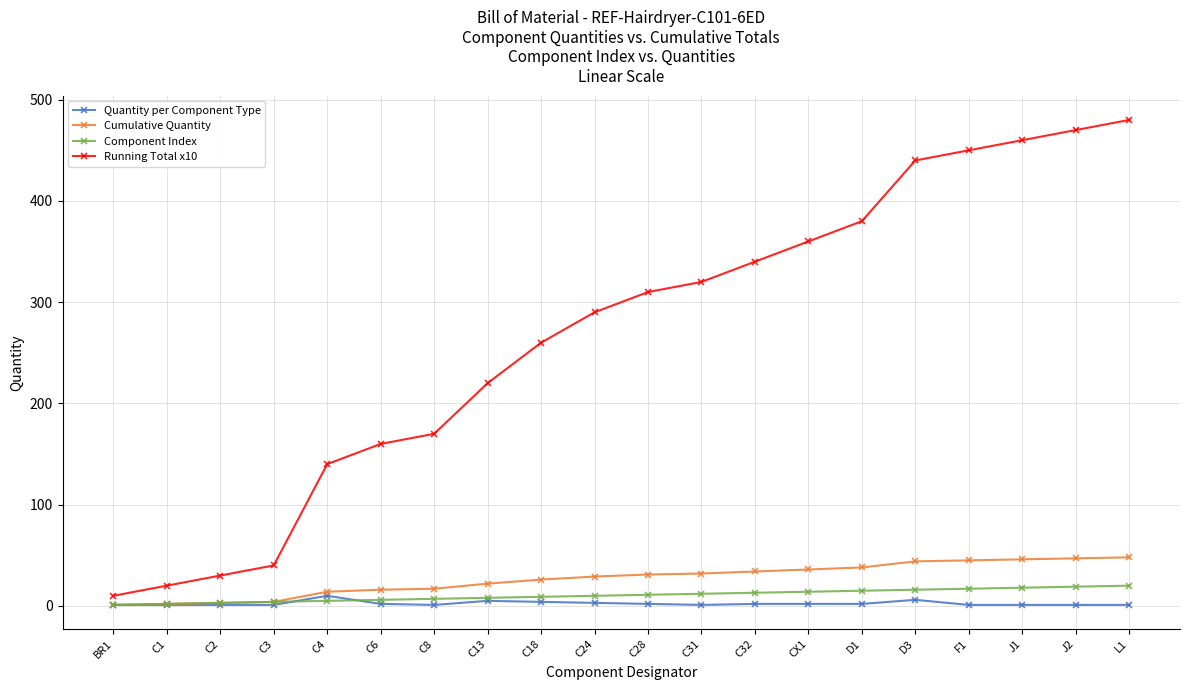

Which series has the largest total across all categories?

Running Total x10